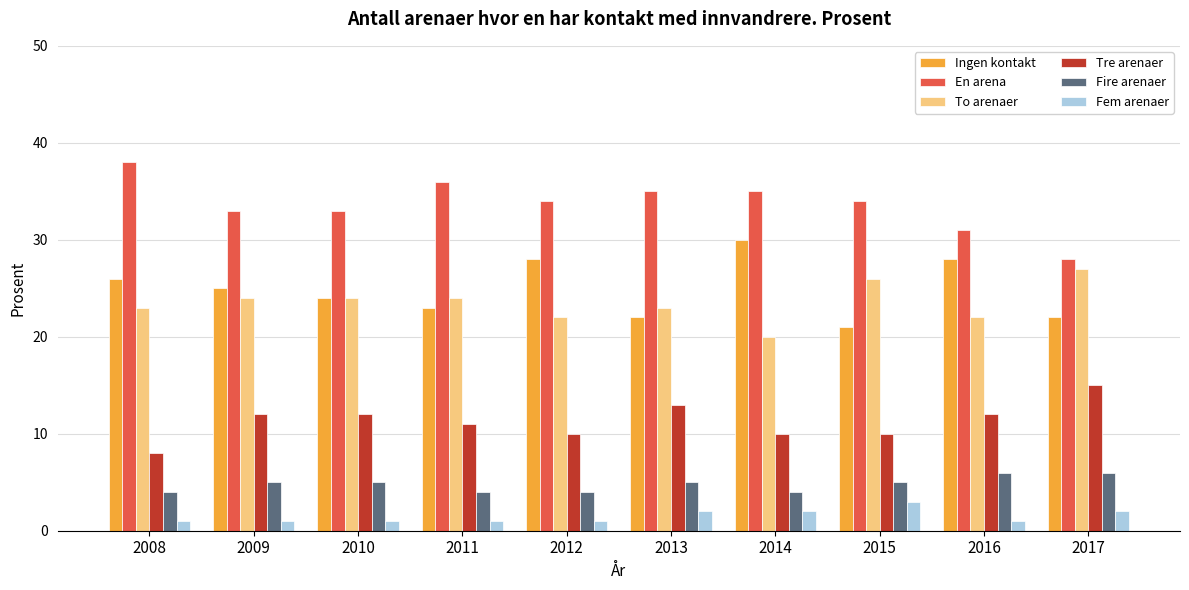

How many series are shown in this chart?

6